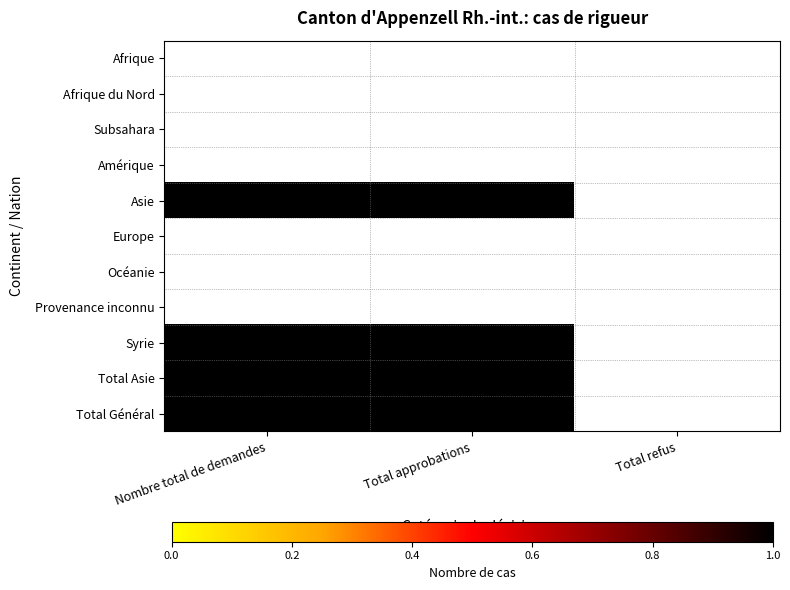

The Total Général series shows 1 at Nombre total de demandes. True or false?

True